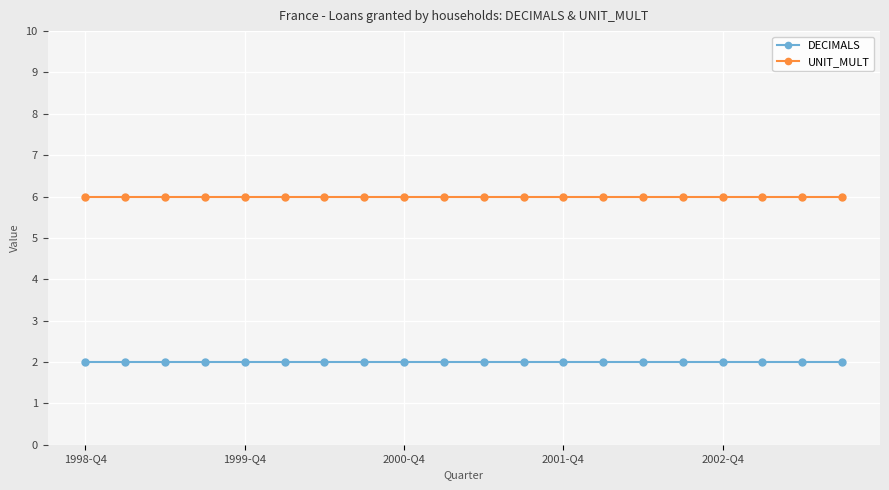

Rank the series by their average value, from lowest to highest.

DECIMALS, UNIT_MULT